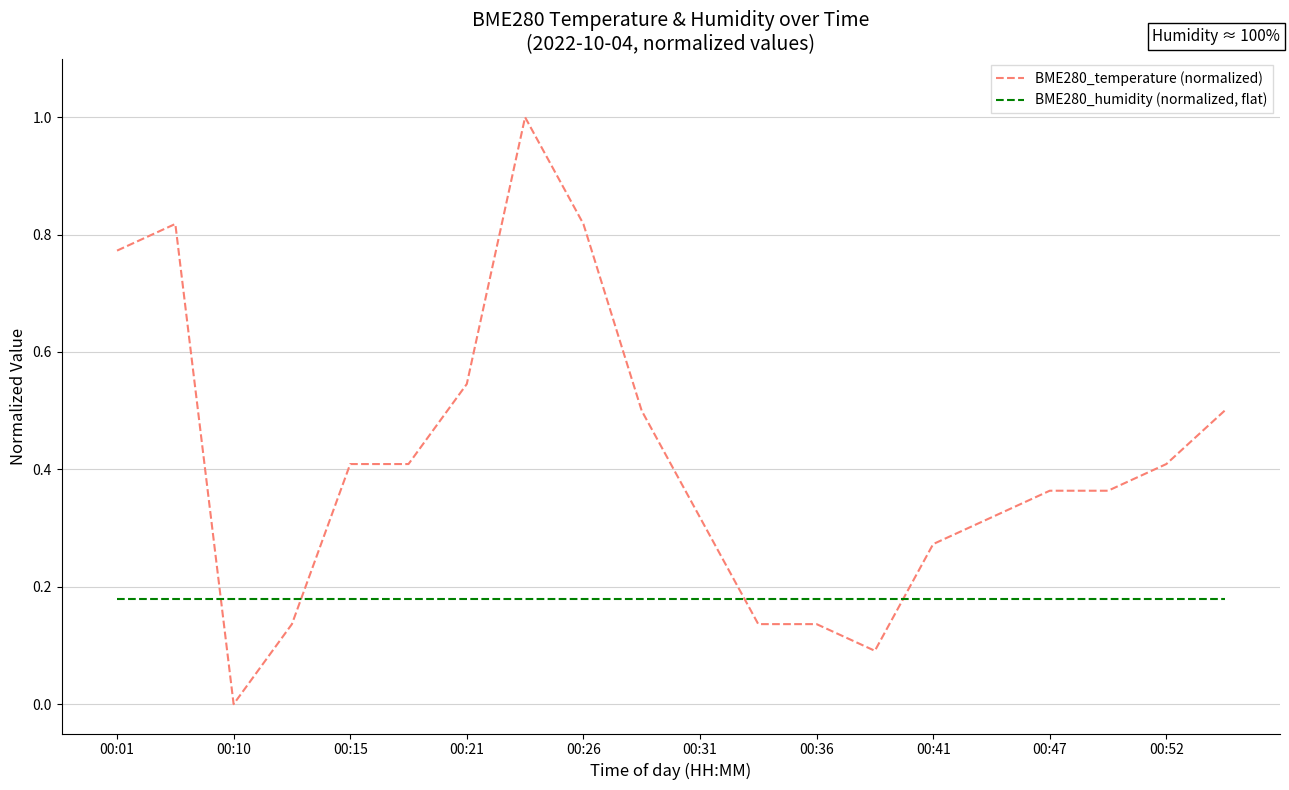

Rank the series by their maximum value, from lowest to highest.

BME280_humidity (normalized, flat), BME280_temperature (normalized)